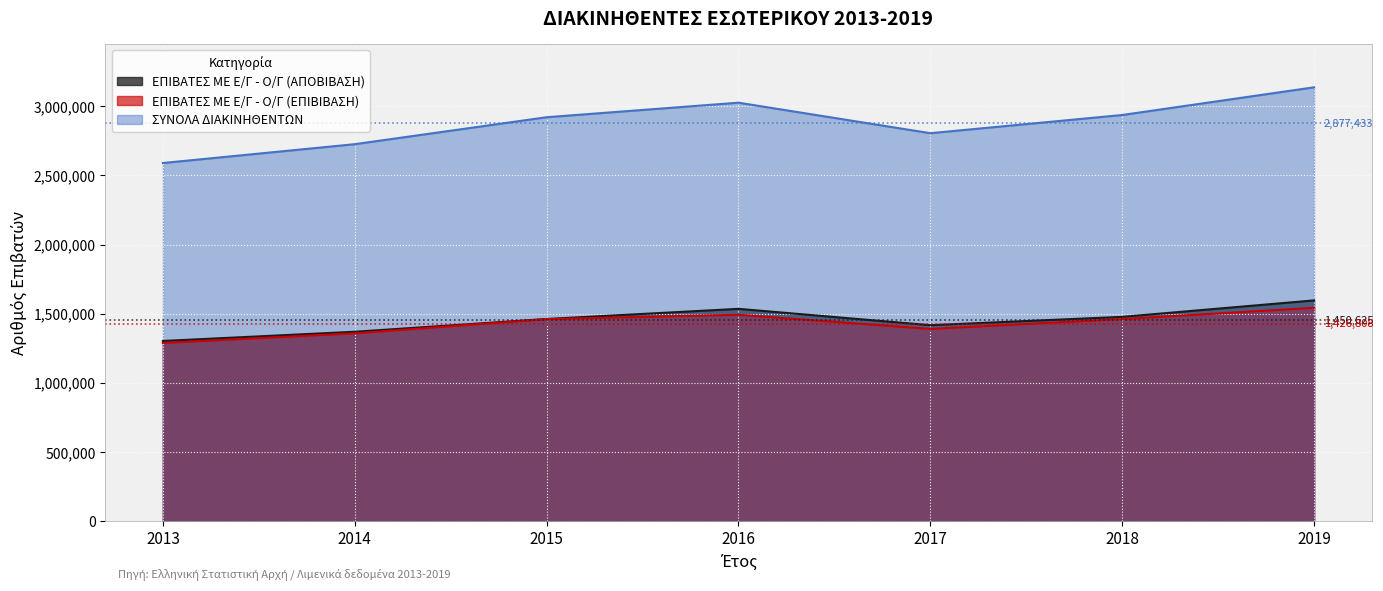

What is the value of the ΕΠΙΒΑΤΕΣ ΜΕ Ε/Γ - Ο/Γ (ΕΠΙΒΙΒΑΣΗ) point at the 7th from the left?

1541830